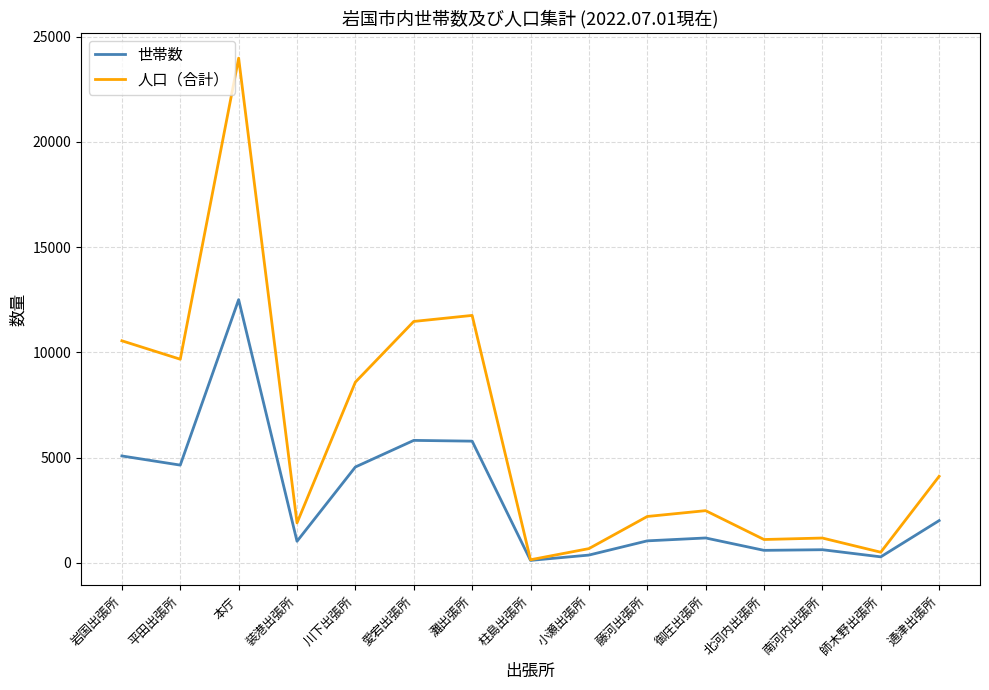

Is the value of 人口（合計） at 通津出張所 greater than the value of 世帯数 at 愛宕出張所?

No